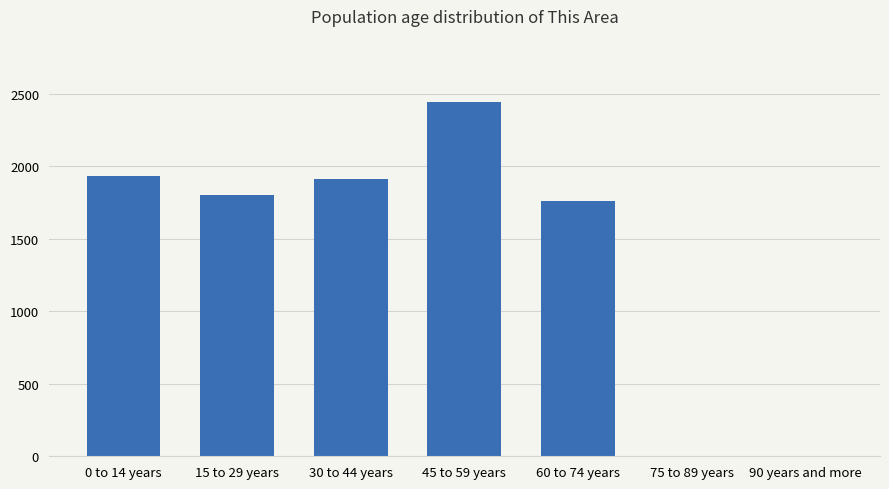

The value at 15 to 29 years is 2782. True or false?

False